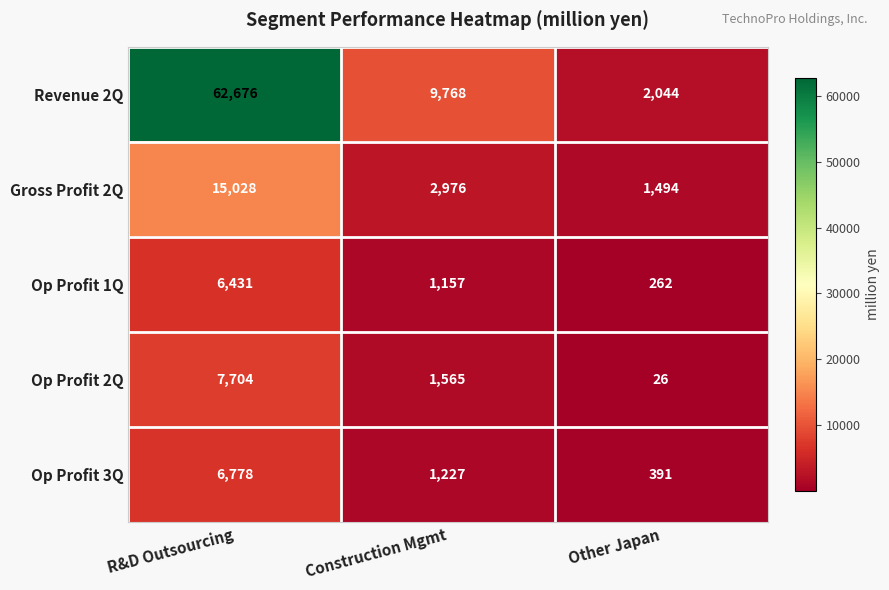

Which series has the widest spread of values?

Revenue 2Q